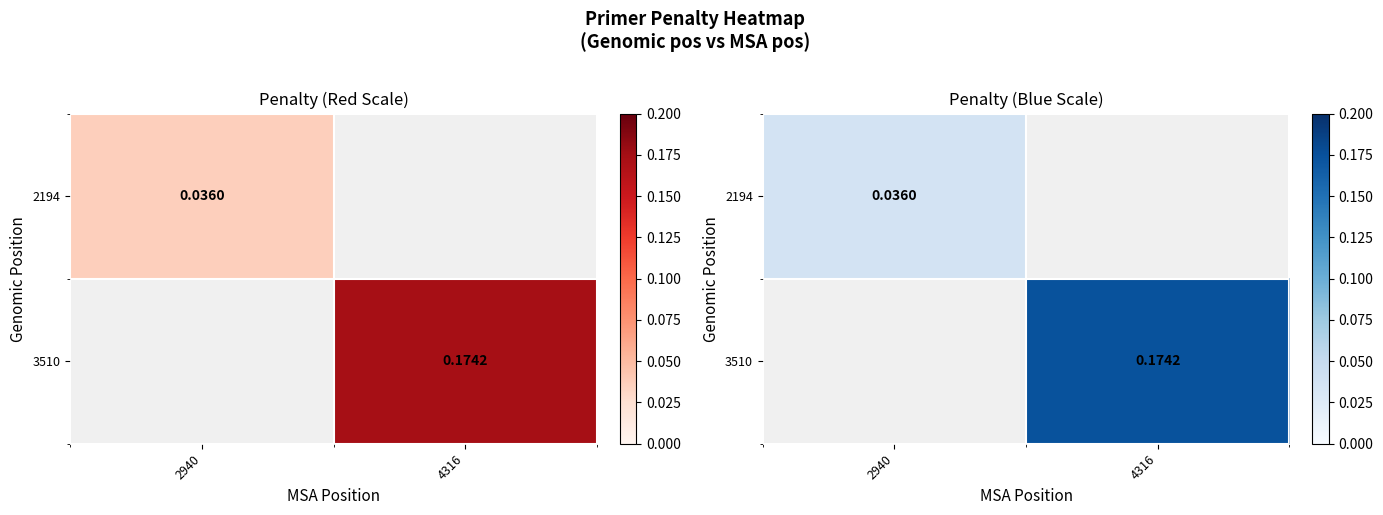

How many categories are shown in the chart?

2